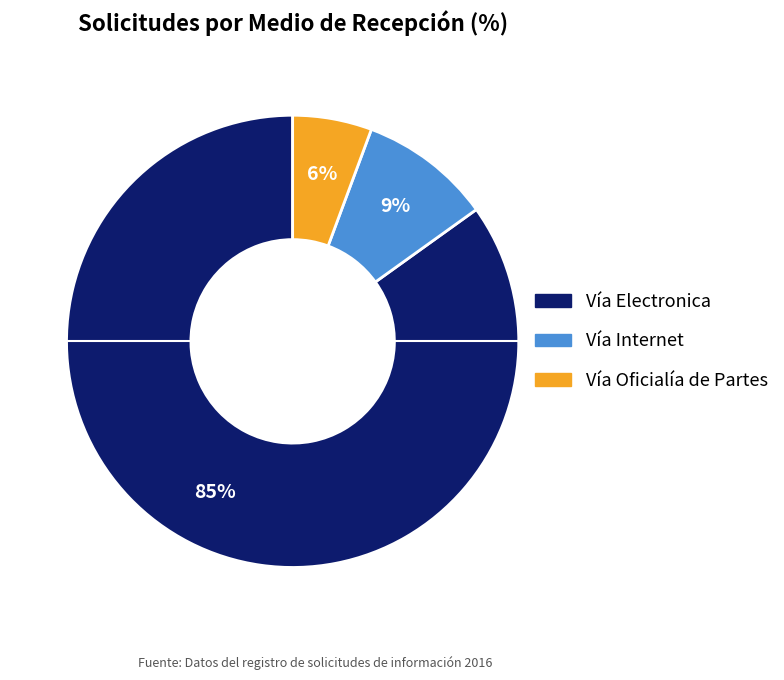

Do Vía Oficialía de Partes and Vía Electronica together represent more than half of the pie?

Yes